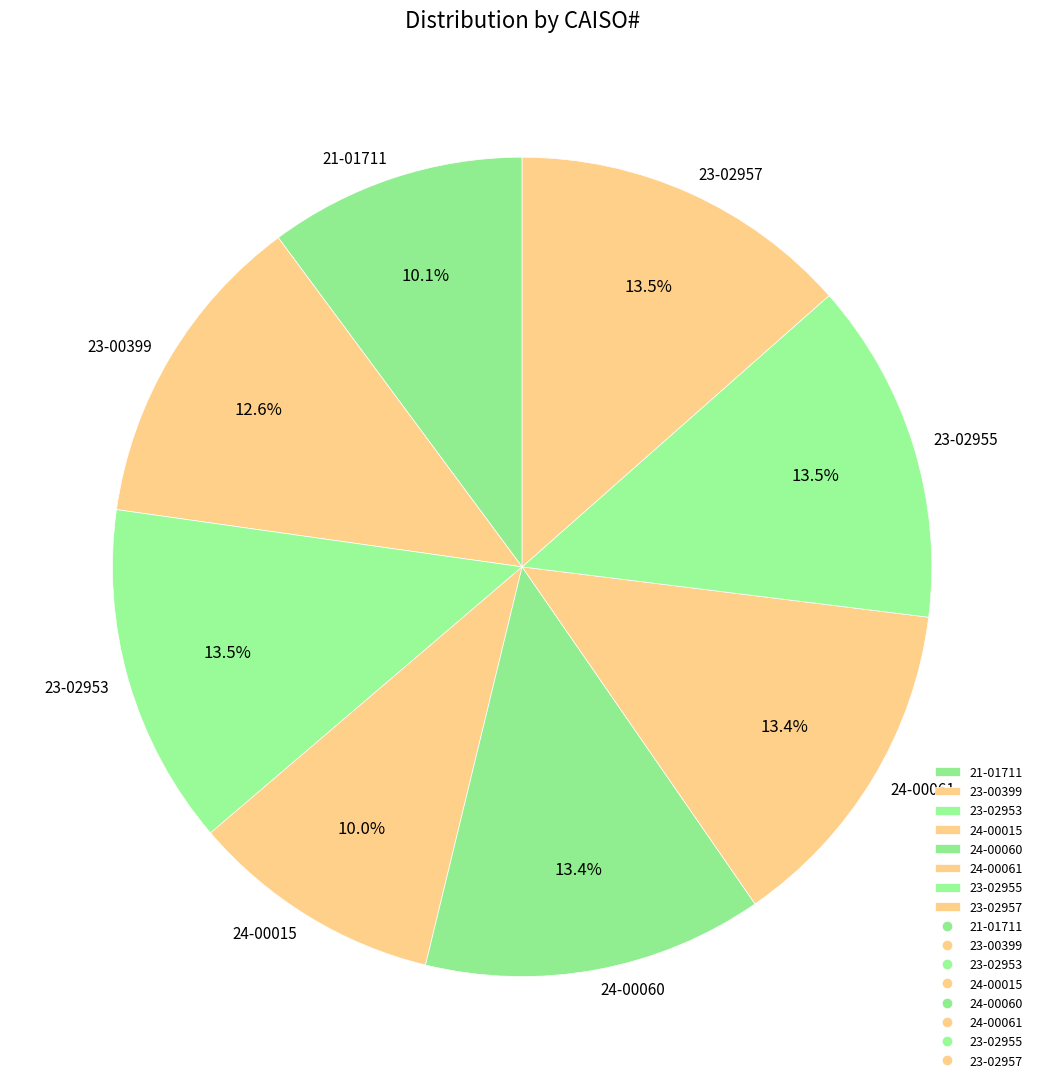

Is 23-02957 the majority of the pie?

No